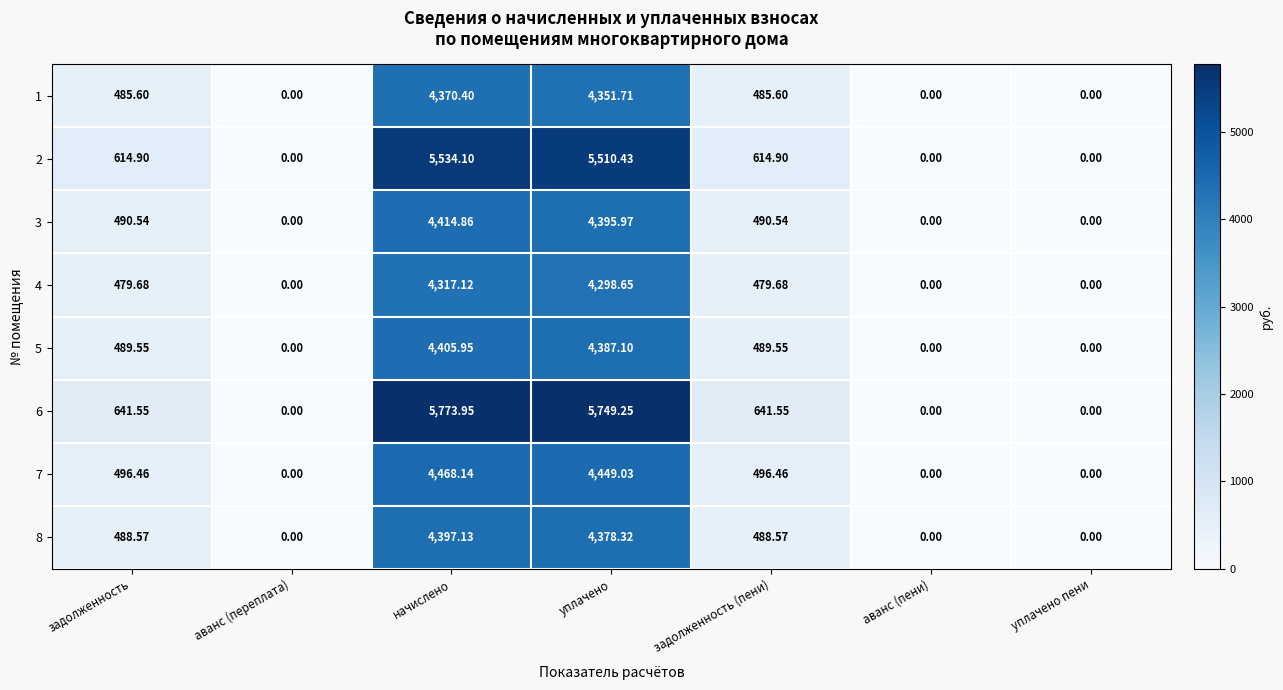

Where does the 6 series first go above 641?

задолженность